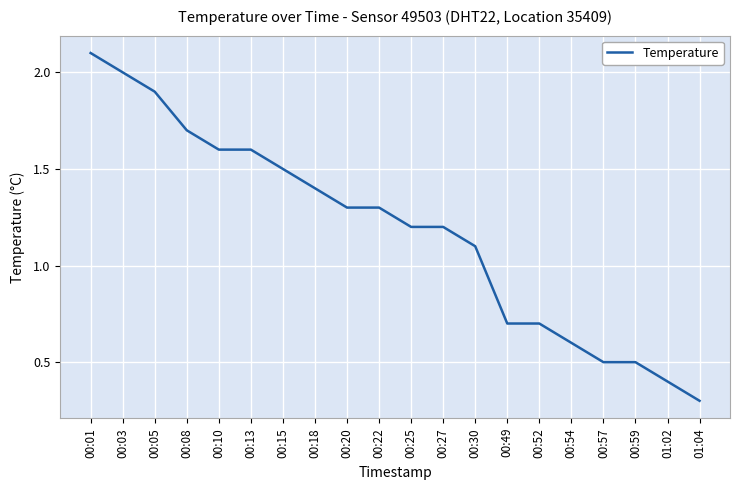

Reading left to right, list all the values displayed in this chart.

2.1	2.0	1.9	1.7	1.6	1.6	1.5	1.4	1.3	1.3	1.2	1.2	1.1	0.7	0.7	0.6	0.5	0.5	0.4	0.3